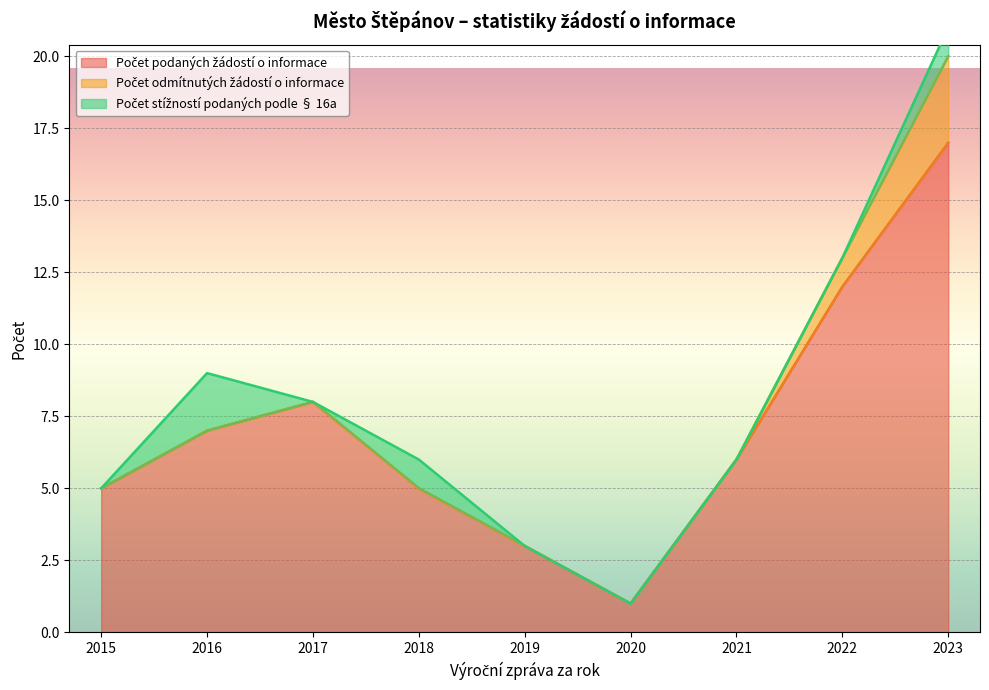

True or false: Počet stížností podaných podle § 16a and Počet podaných žádostí o informace intersect in this chart.

False